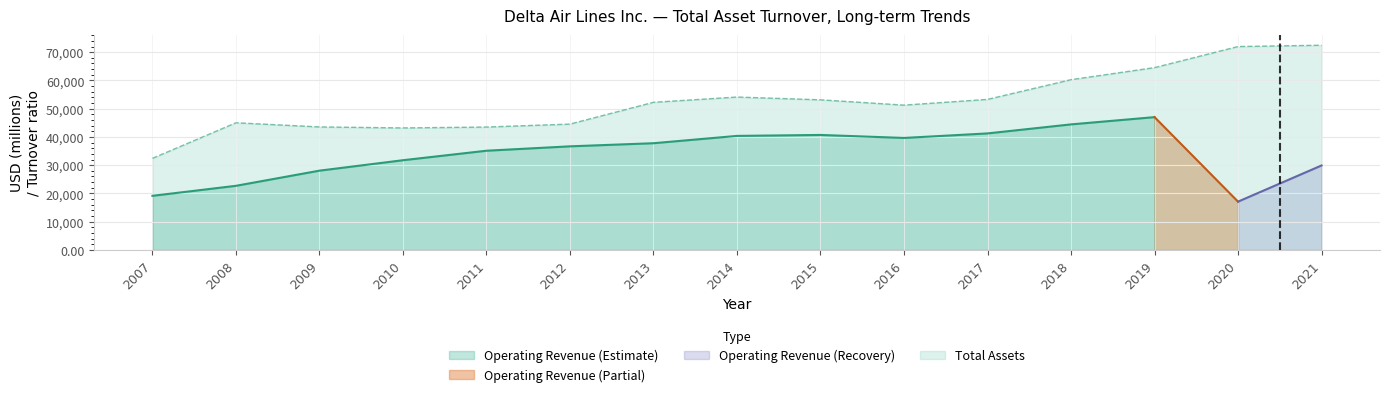

What value does the Total Asset Turnover series have at 2016?

0.8